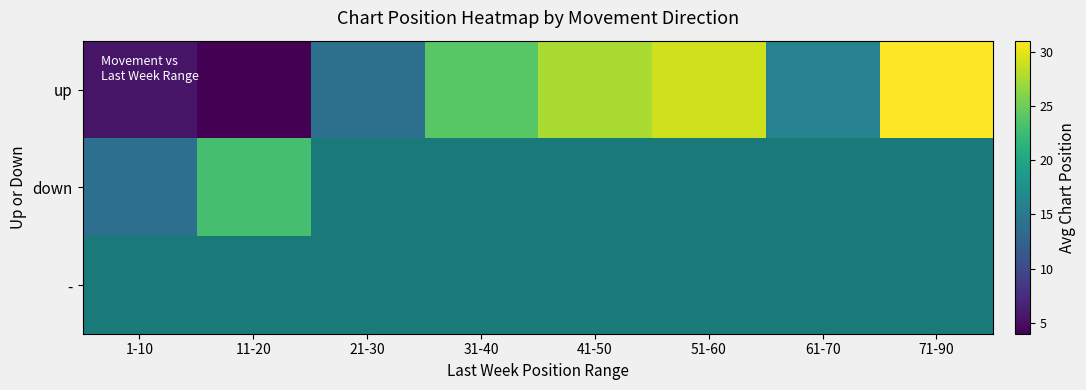

What is the maximum value shown in the chart?

31.0